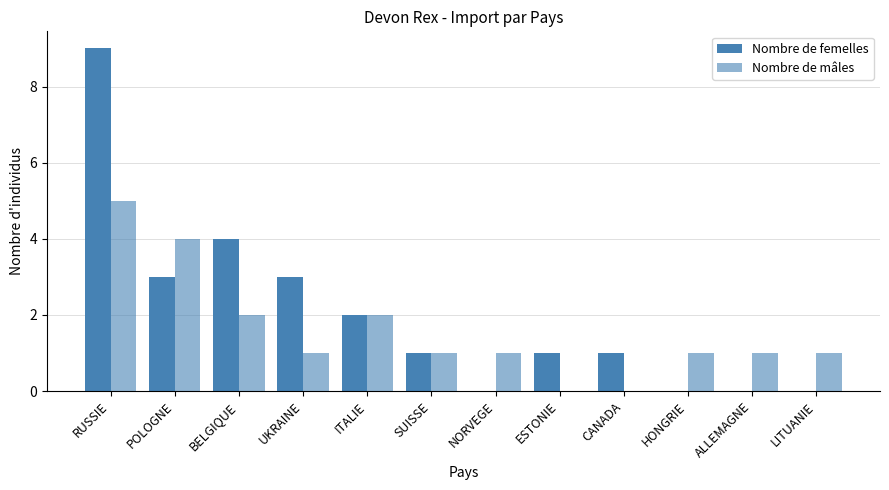

How many categories are shown in the chart?

12